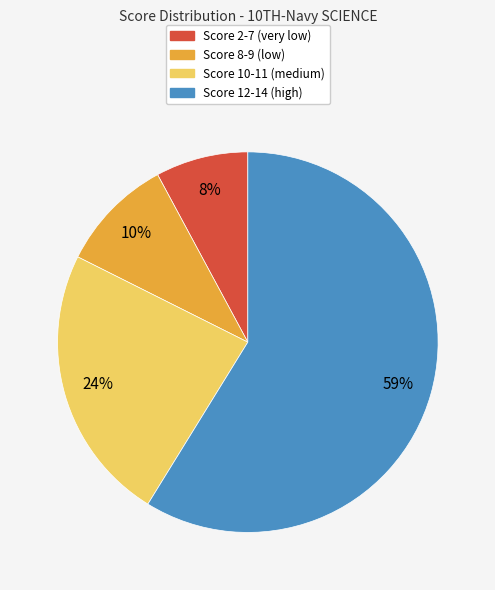

Combined, do Score 8-9 (low) and Score 12-14 (high) account for over 50%?

Yes